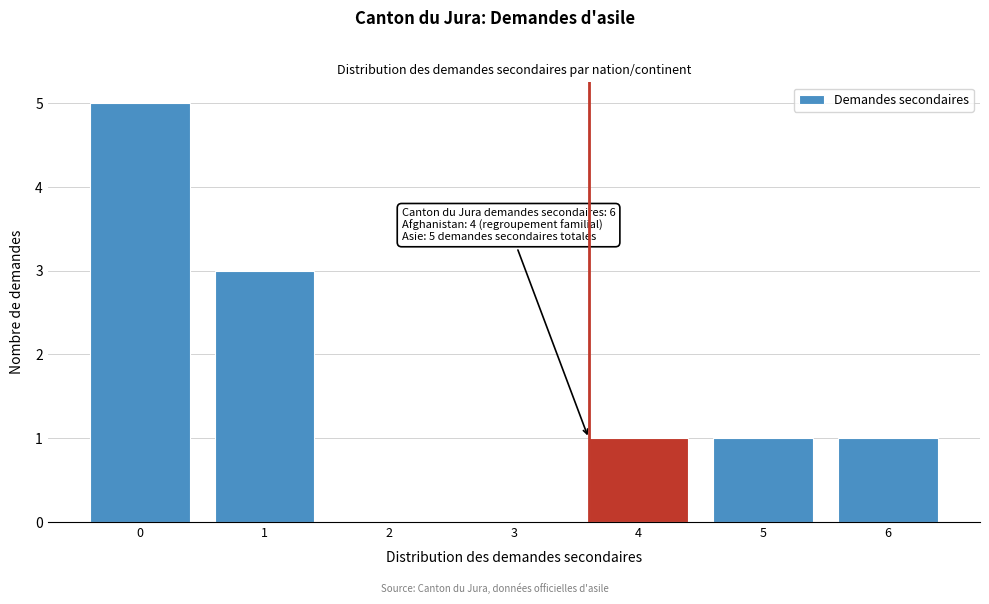

Reading left to right, extract all data points from this chart.

0=5	1=3	2=0	3=0	4=1	5=1	6=1